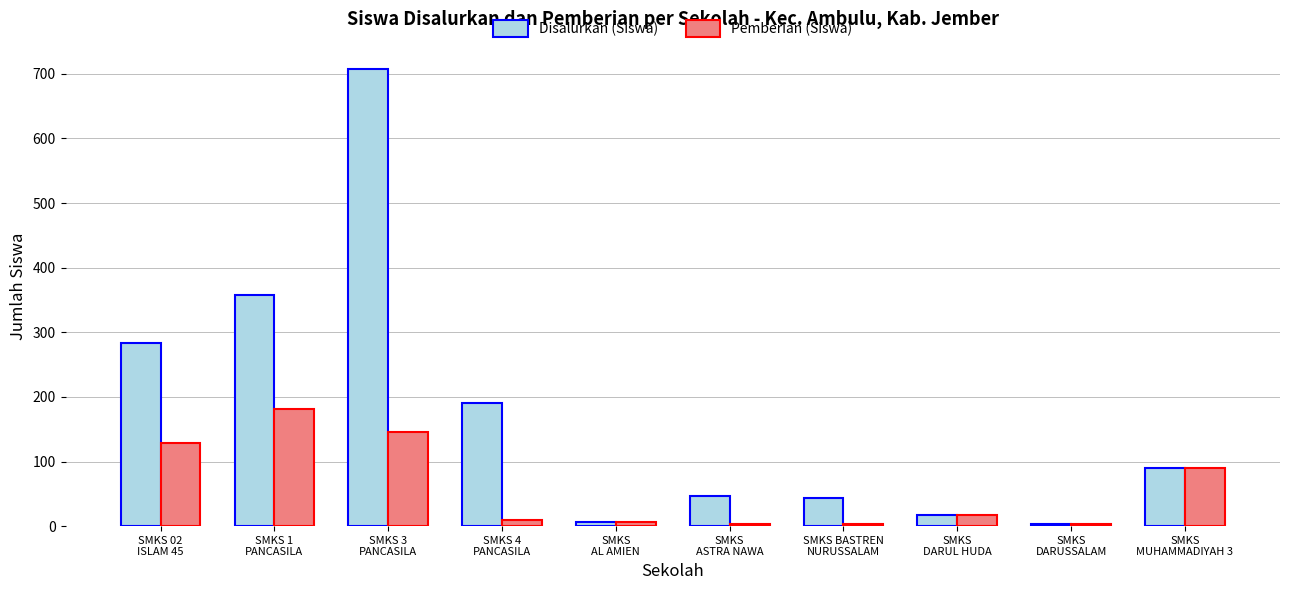

At how many categories does at least one series exceed 334?

2